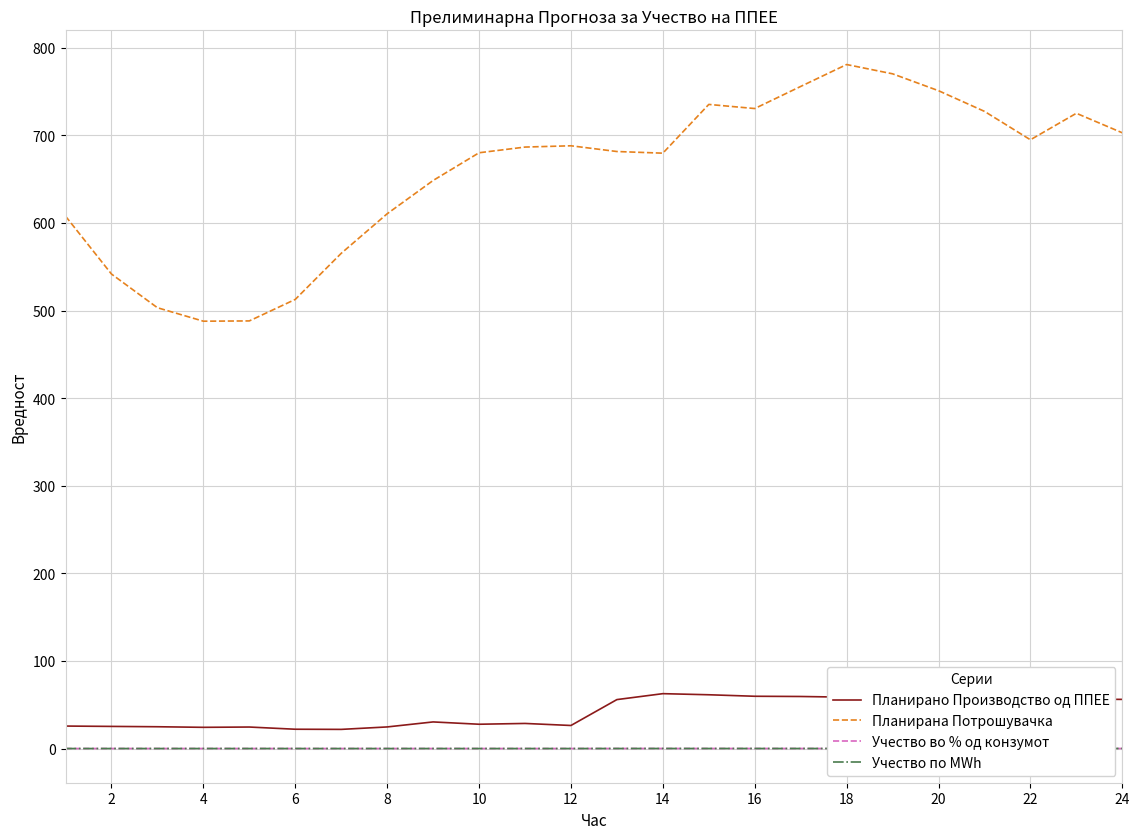

Does the chart display data point markers on the line(s)?

No